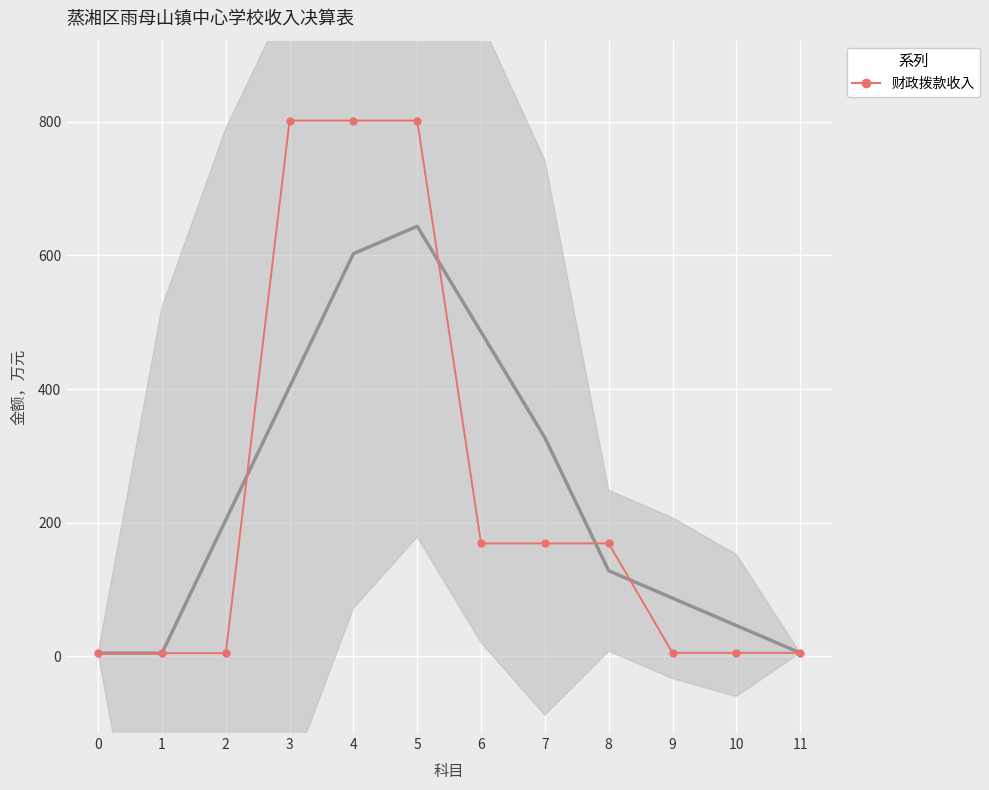

The value at 0 is 5.0. True or false?

True